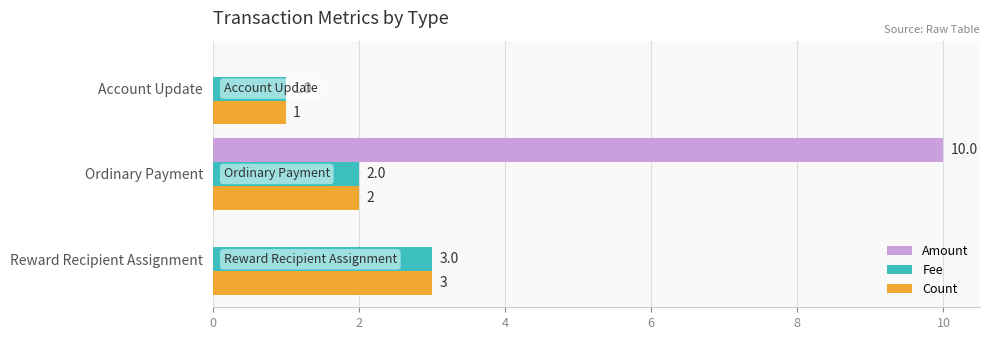

What is the sum of the Amount values at Ordinary Payment and Account Update?

10